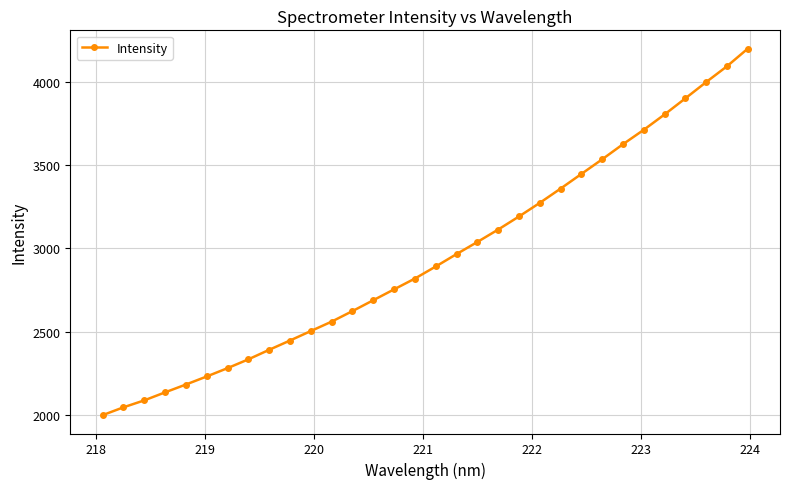

What is the value of the 20th point from the left?

3112.9